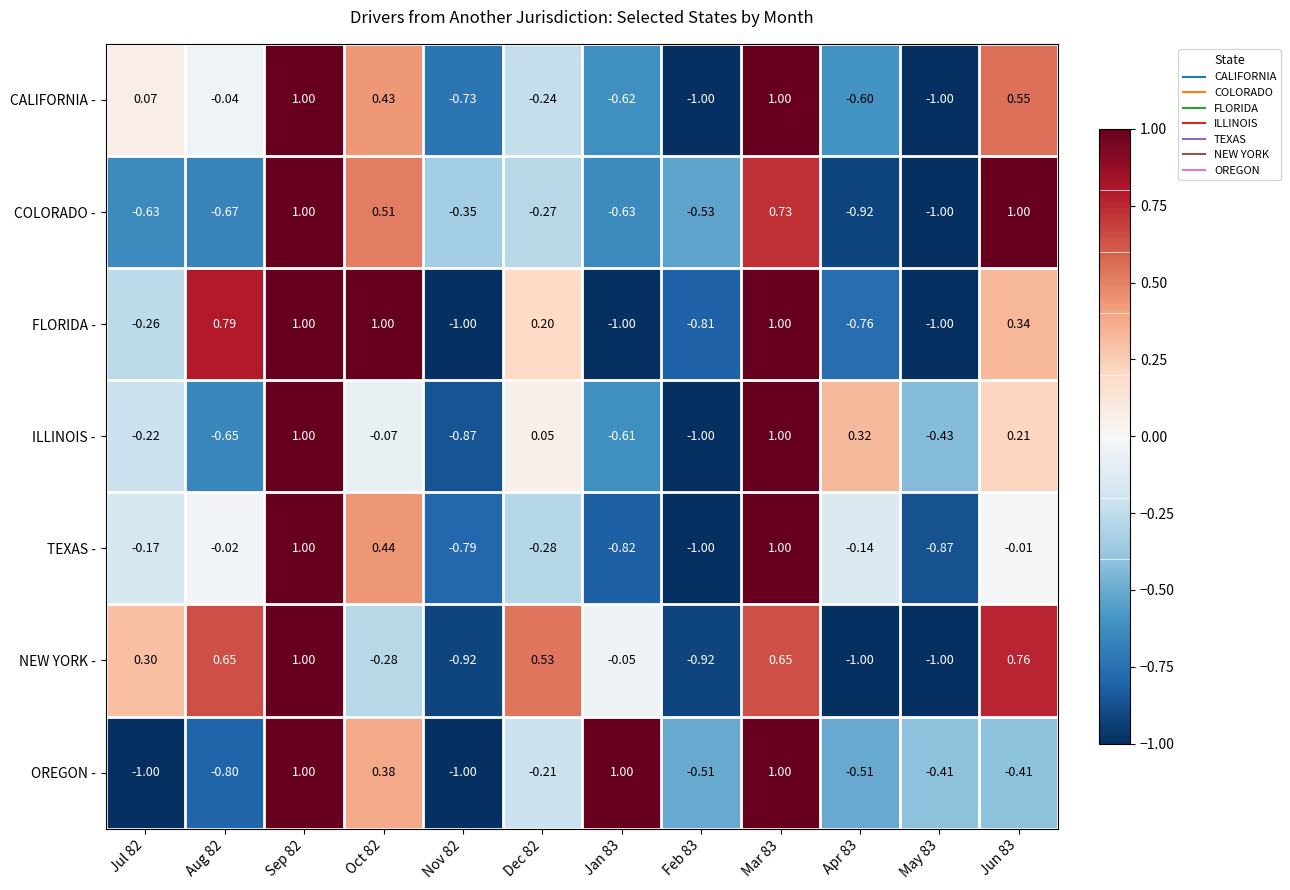

How many data points in ILLINOIS - are above 0?

5